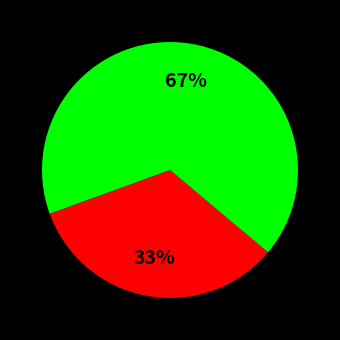

How many segments does this pie chart have?

2